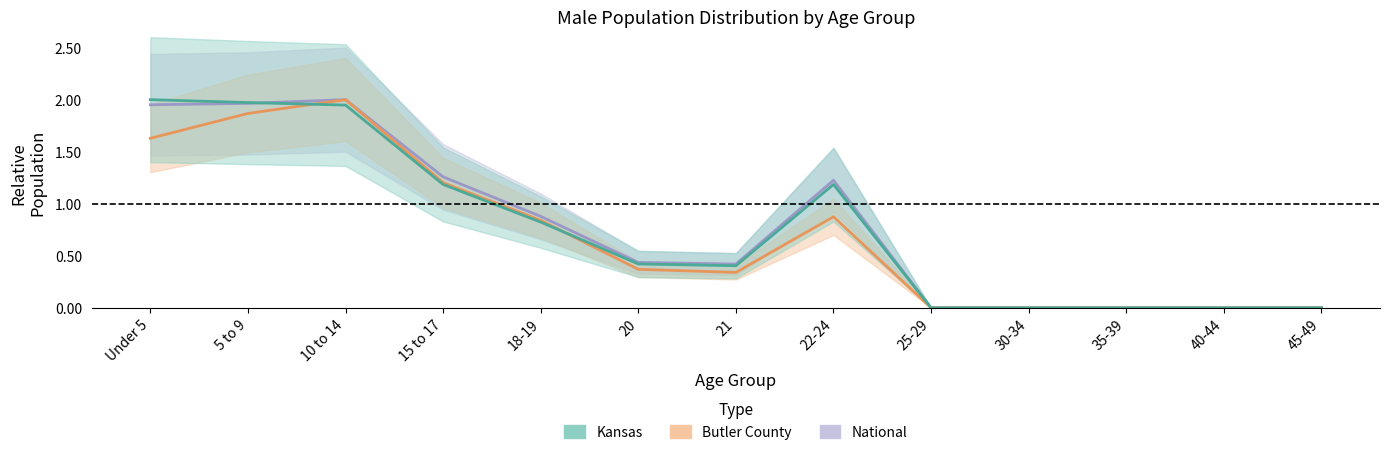

What is the sum of the Kansas values at 22-24 and 10 to 14?

3.1